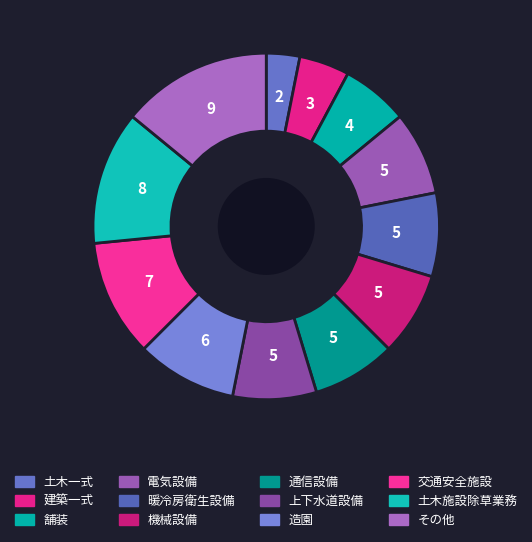

True or false: 土木一式 accounts for 3% of the total.

True